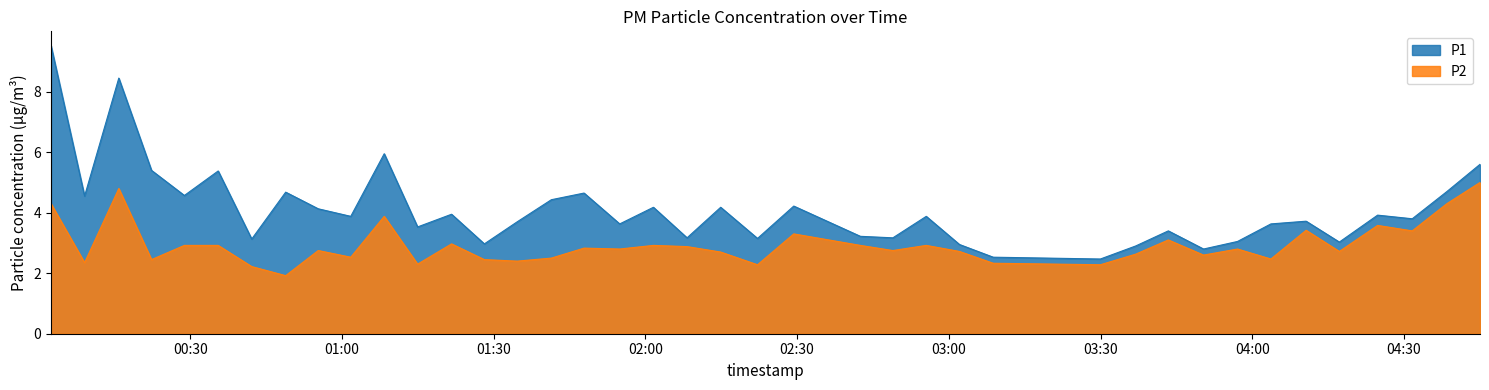

True or false: P1 and P2 intersect in this chart.

False